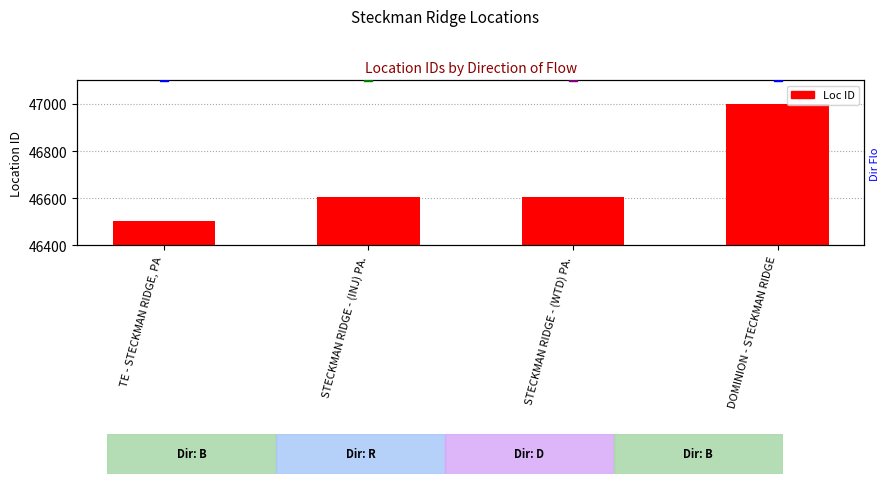

Approximately how many times larger is the value at TE - STECKMAN RIDGE, PA compared to DOMINION - STECKMAN RIDGE?

1.0